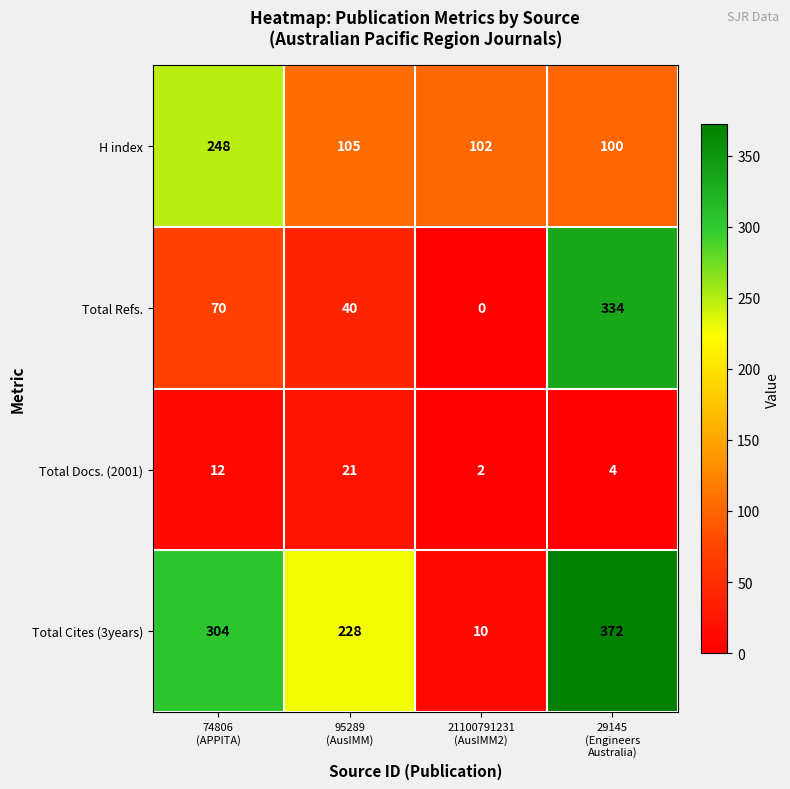

Which series has the largest range (max minus min)?

Total Cites (3years)